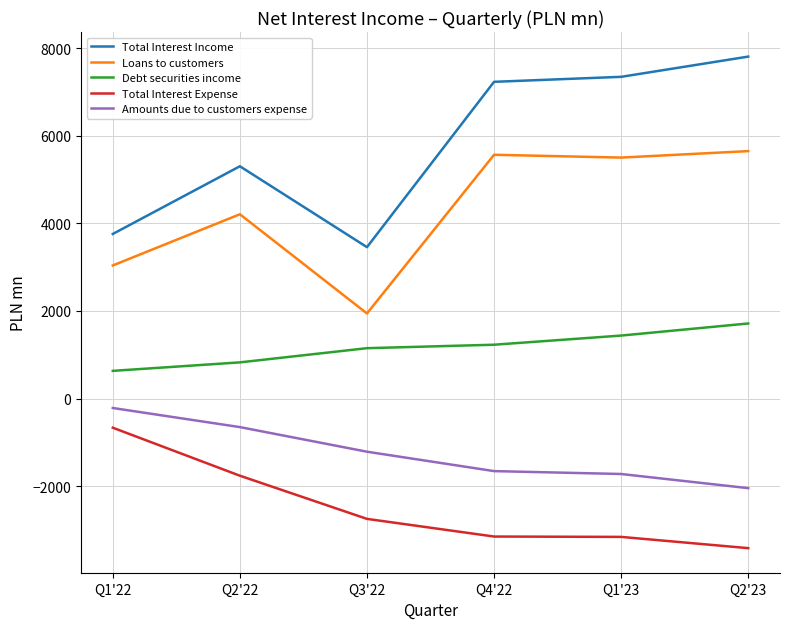

Is this an area chart (filled region under the line)?

No